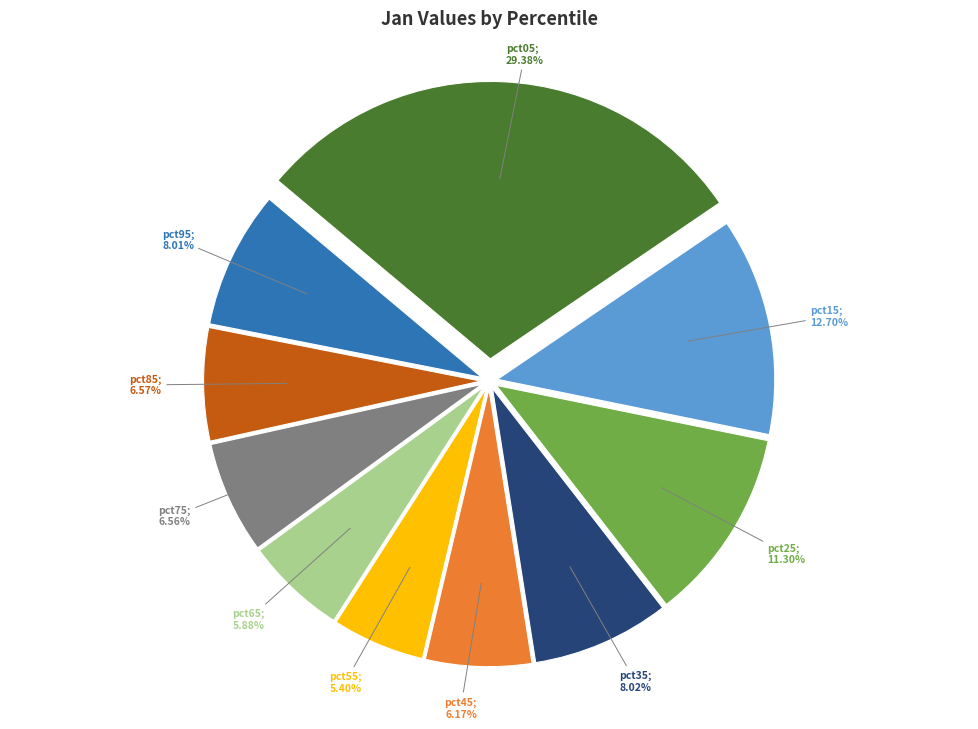

Does any single category account for the majority?

No